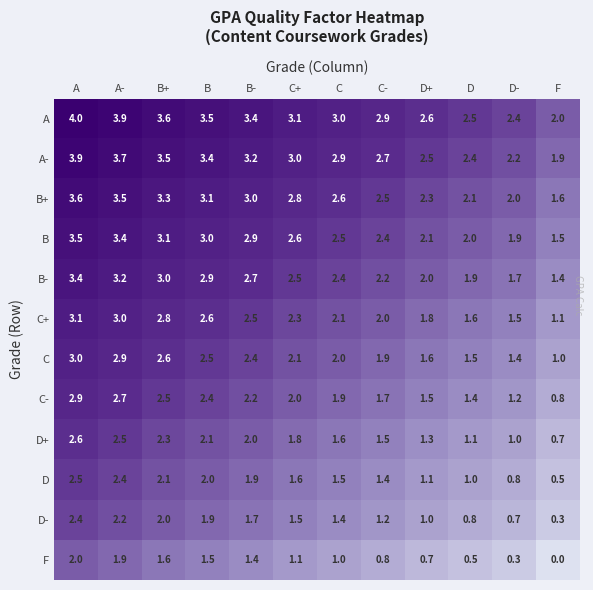

What is the difference between the second highest and second lowest values in the D+ series?

1.5